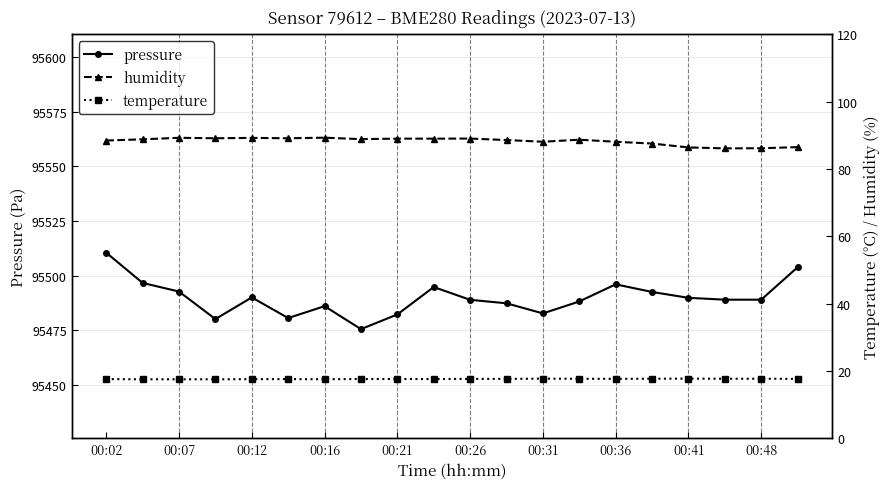

True or false: pressure has more than 2 interior local peaks.

True